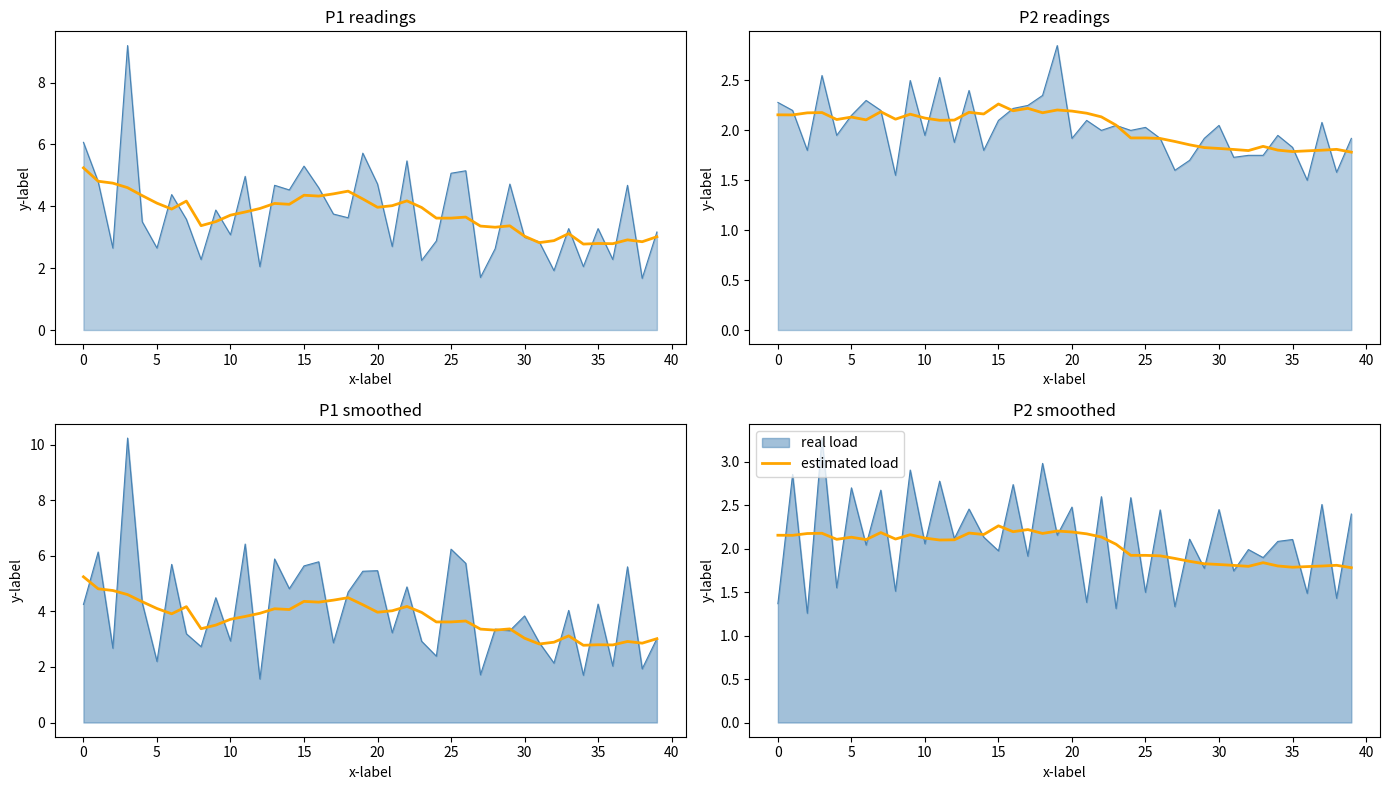

What is the ratio of the value at 22 to the value at 31?

1.2